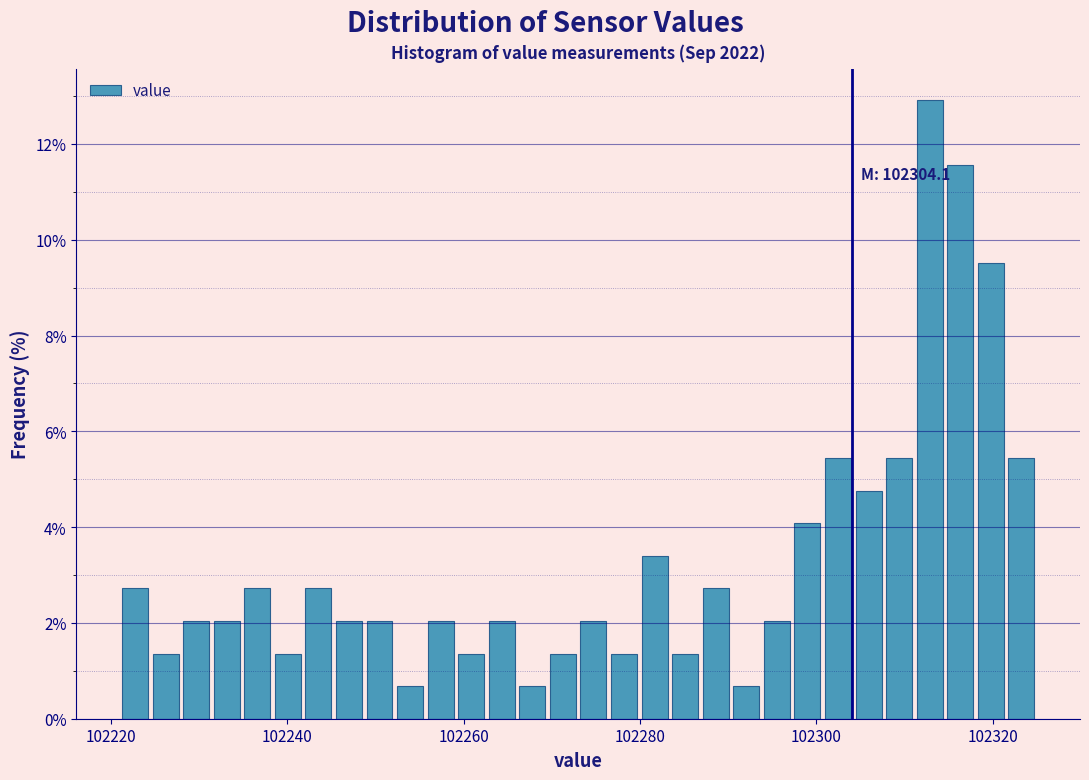

Around what value on the x-axis is the tallest bar? Give the approximate position of its centre, as read against the axis.

102312